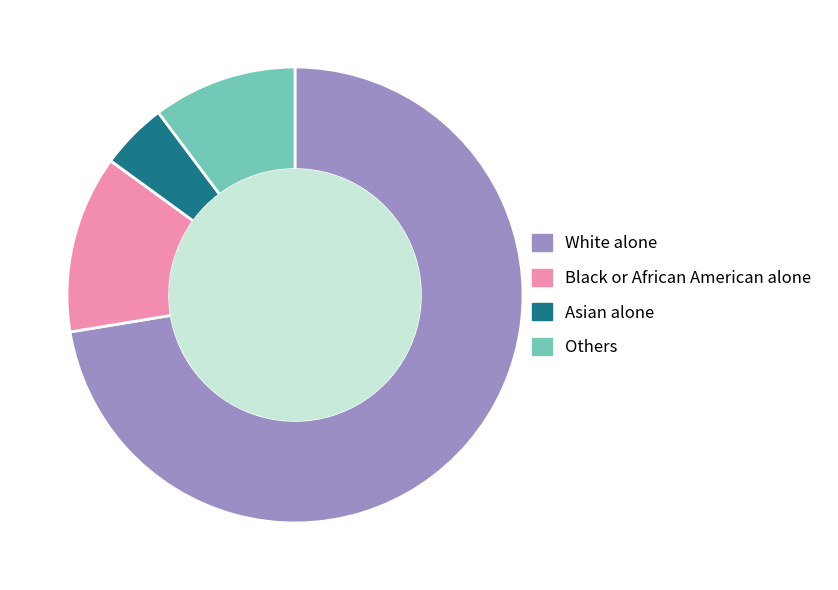

The White alone slice represents 72% of the pie. True or false?

True